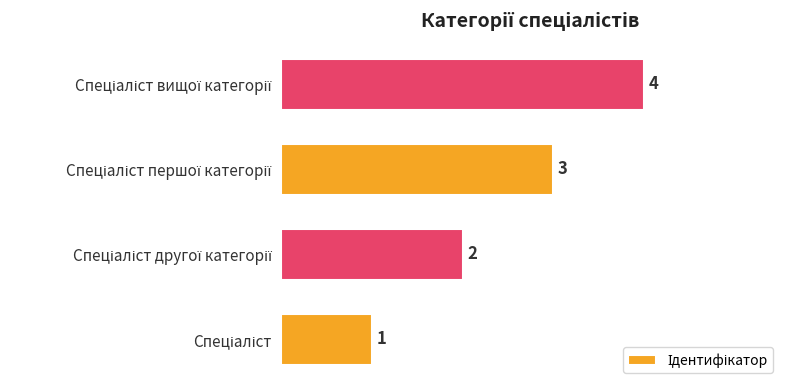

How many bars are there in total?

4